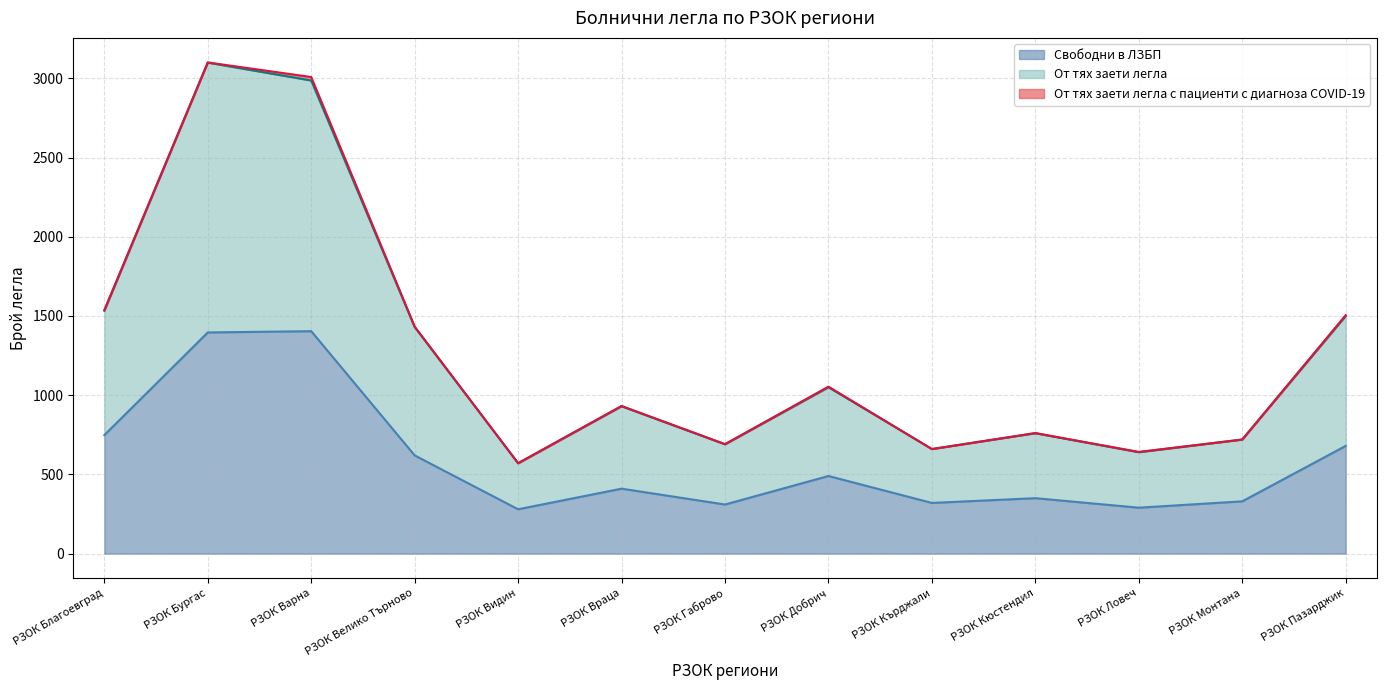

What is the smallest value displayed?

280